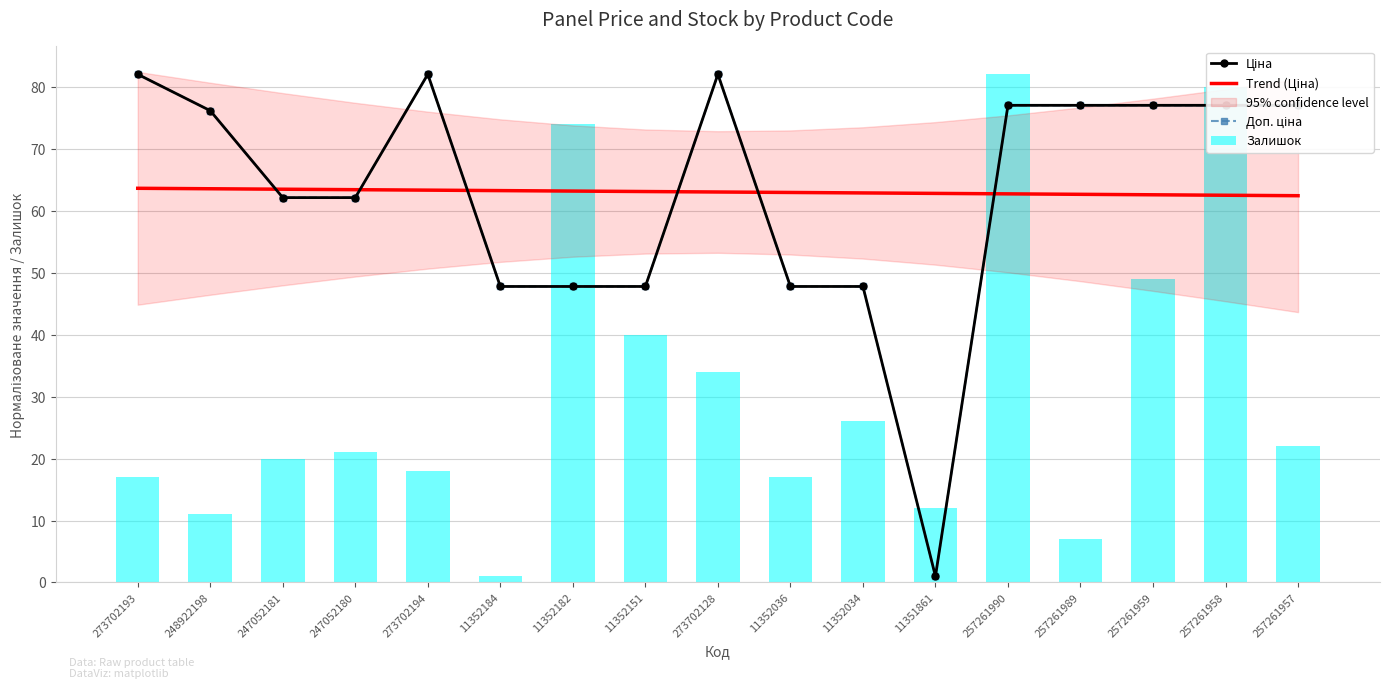

At which label does Доп. ціна first exceed 76?

273702193